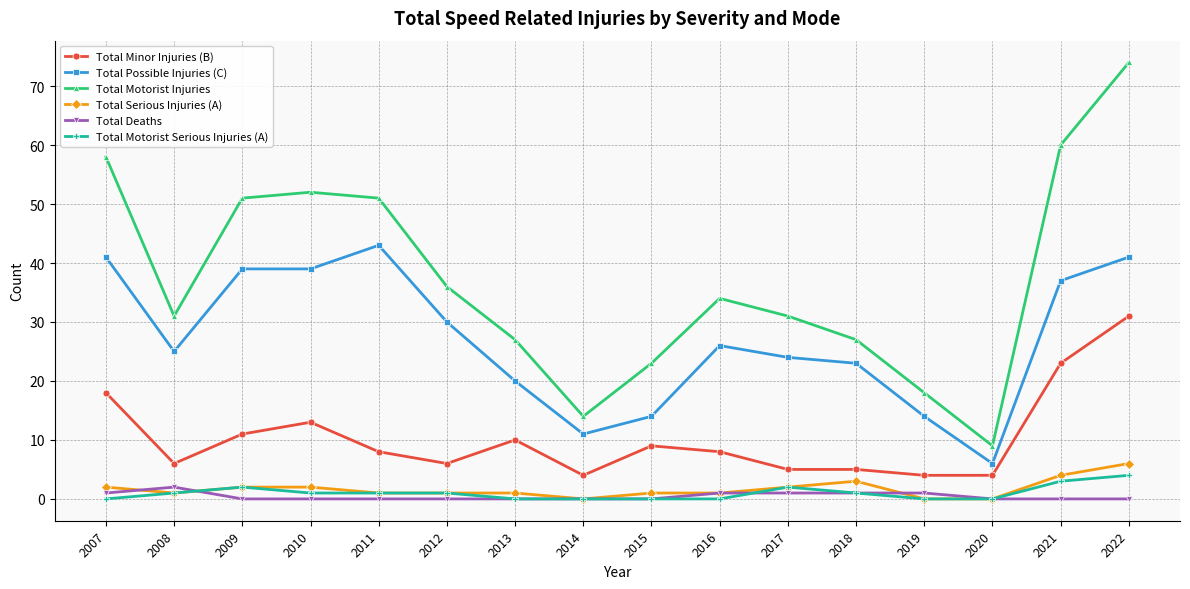

True or false: Total Deaths has a value of 1 at 2017.

True